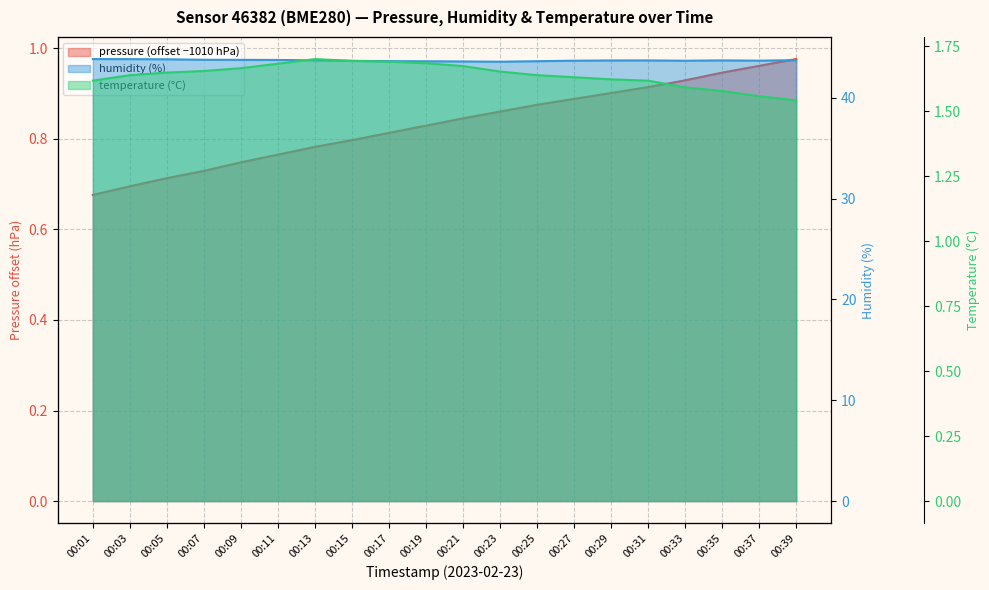

What is the smallest value displayed?

0.7